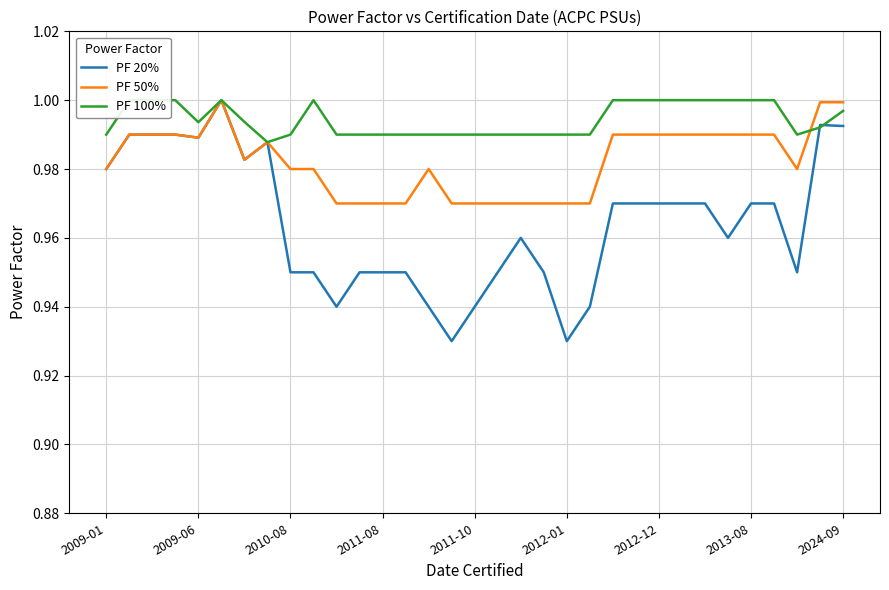

What are all the series names shown in the legend?

PF 20%, PF 50%, PF 100%